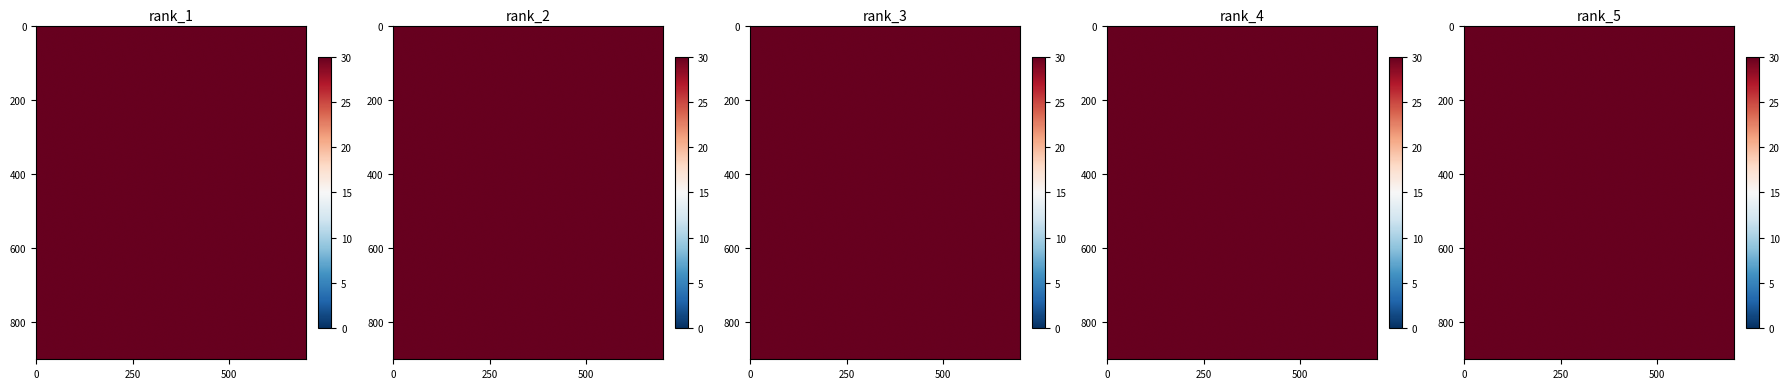

Which label corresponds to the smallest value in the chart?

2